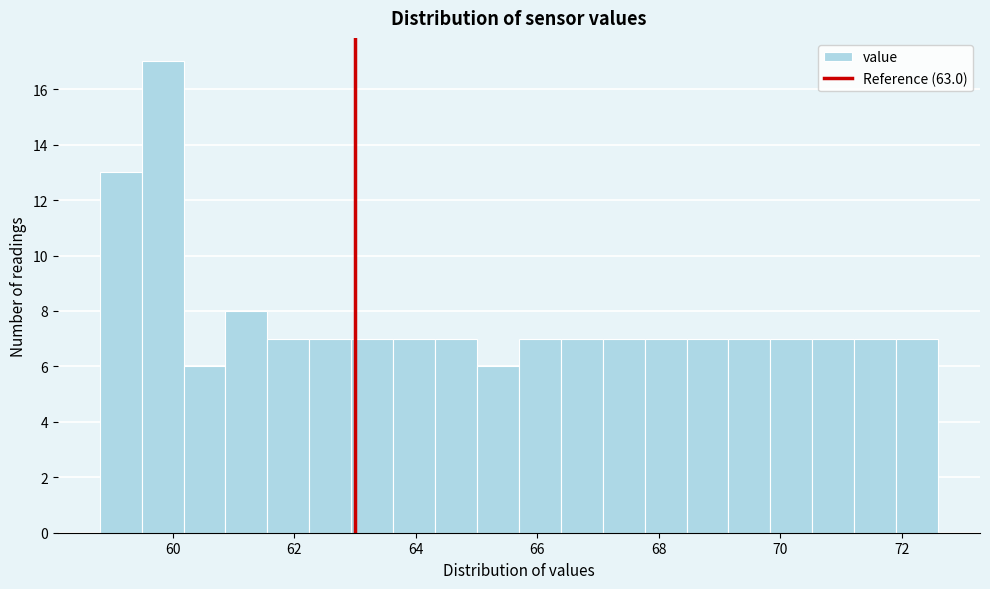

Around what value on the x-axis is the tallest bar? Give the approximate position of its centre, as read against the axis.

59.8